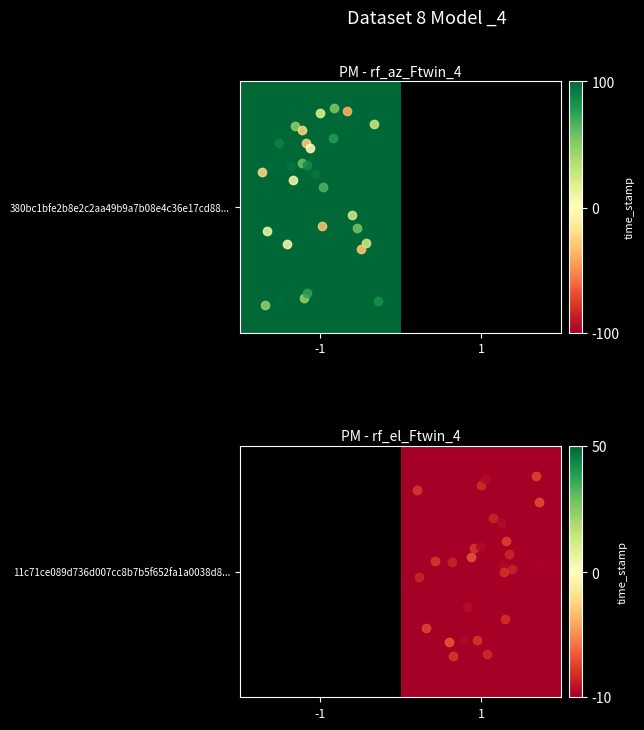

Between 1 and -1, which is larger?

-1